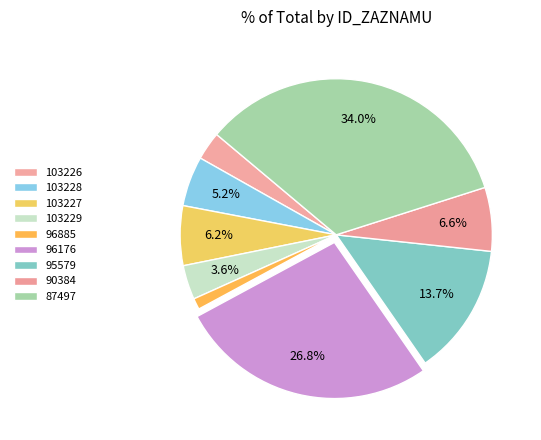

Rank the categories by value from highest to lowest.

87497, 96176, 95579, 90384, 103227, 103228, 103229, 103226, 96885